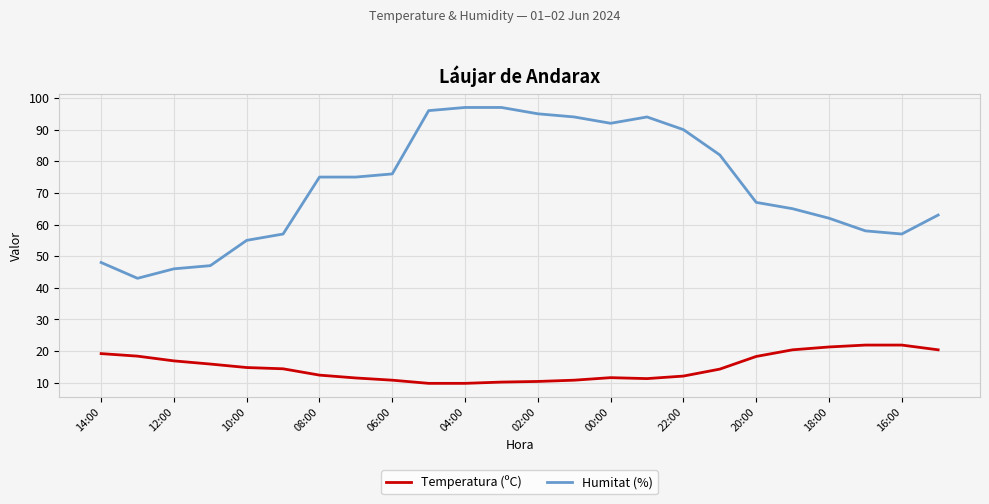

True or false: Temperatura (ºC) and Humitat (%) intersect in this chart.

False